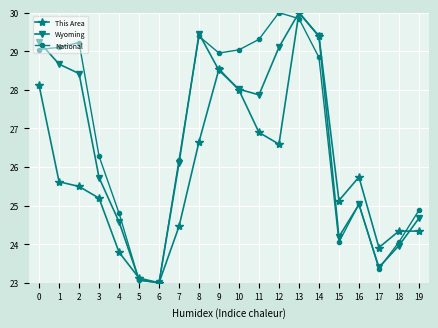

Reading right to left, list all the values displayed in this chart.

This Area: 24.3	24.3	23.9	25.7	25.1	29.4	30.0	26.6	26.9	28.0	28.5	26.7	24.5	23.0	23.1	23.8	25.2	25.5	25.6	28.1
Wyoming: 24.7	24.0	23.4	25.0	24.2	29.4	30.0	29.1	27.9	28.0	28.5	29.5	26.1	23.0	23.1	24.6	25.7	28.4	28.7	29.2
National: 24.9	24.1	23.4	25.0	24.1	28.8	29.8	30.0	29.3	29.0	29.0	29.4	26.2	23.0	23.1	24.8	26.3	29.2	29.1	29.0